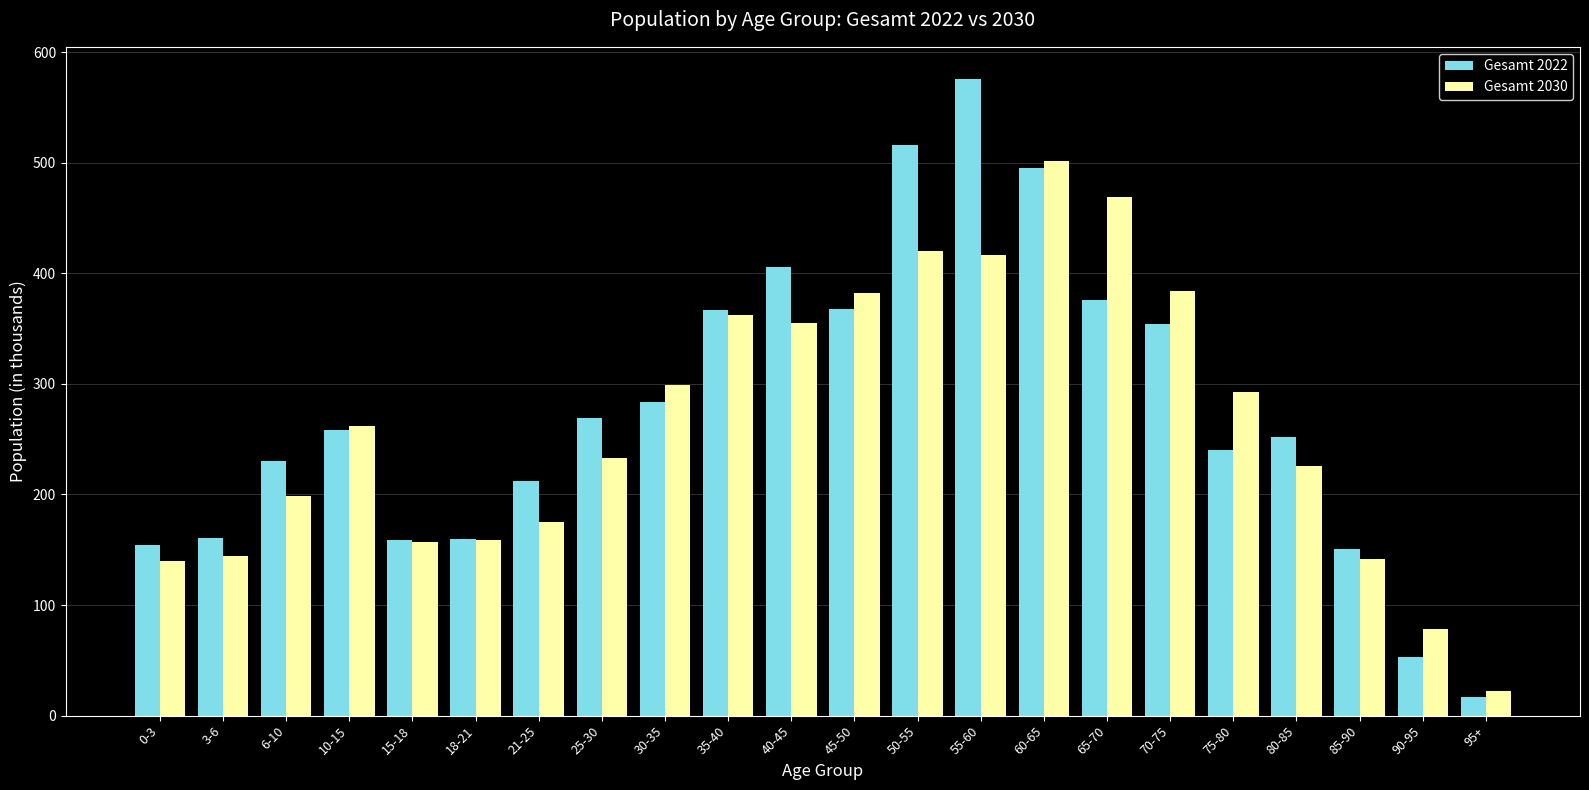

Between 15-18 and 30-35, which series saw the biggest shift?

Gesamt 2030